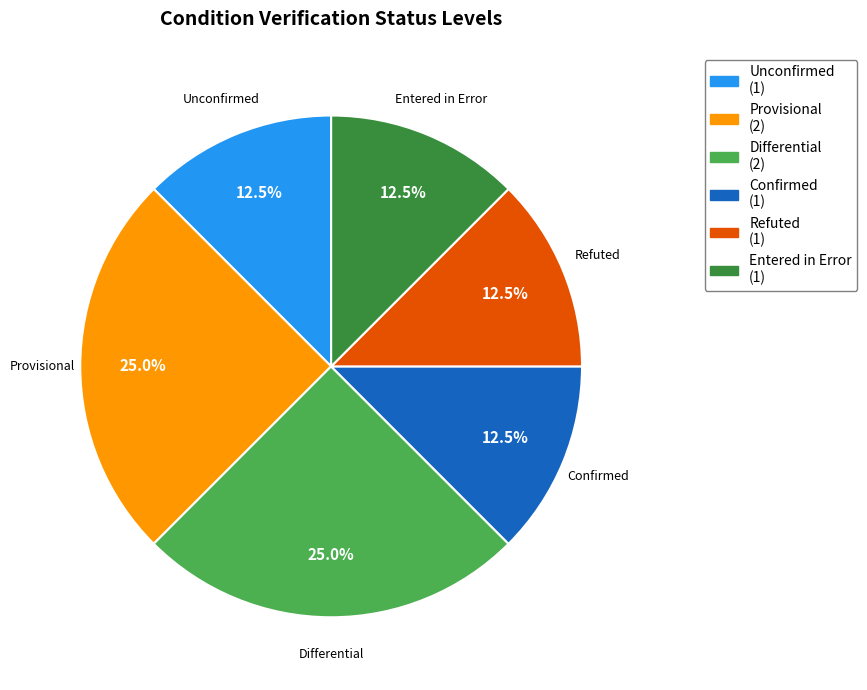

Does any single category account for the majority?

No